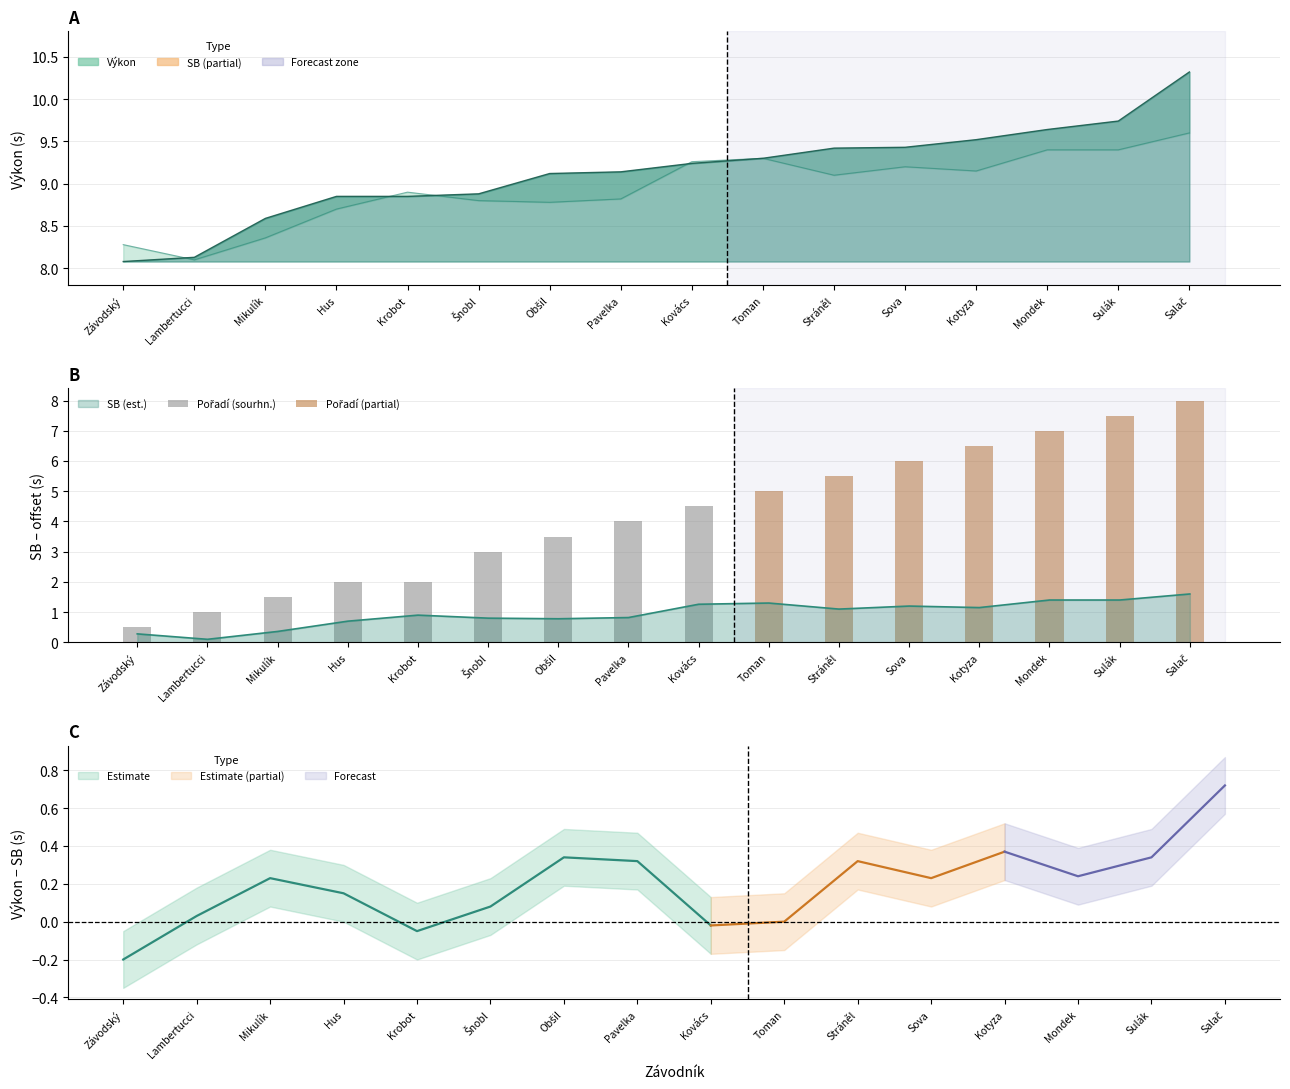

List the series in order of their peak value, highest first.

Výkon, SB